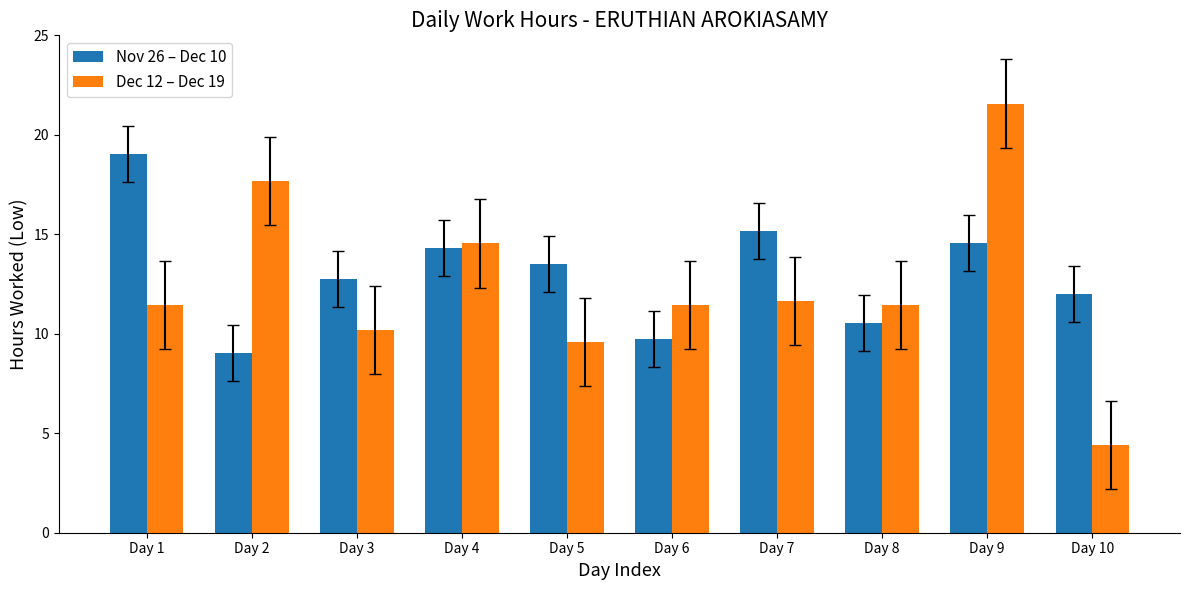

Which category has the highest value across all series?

Day 9